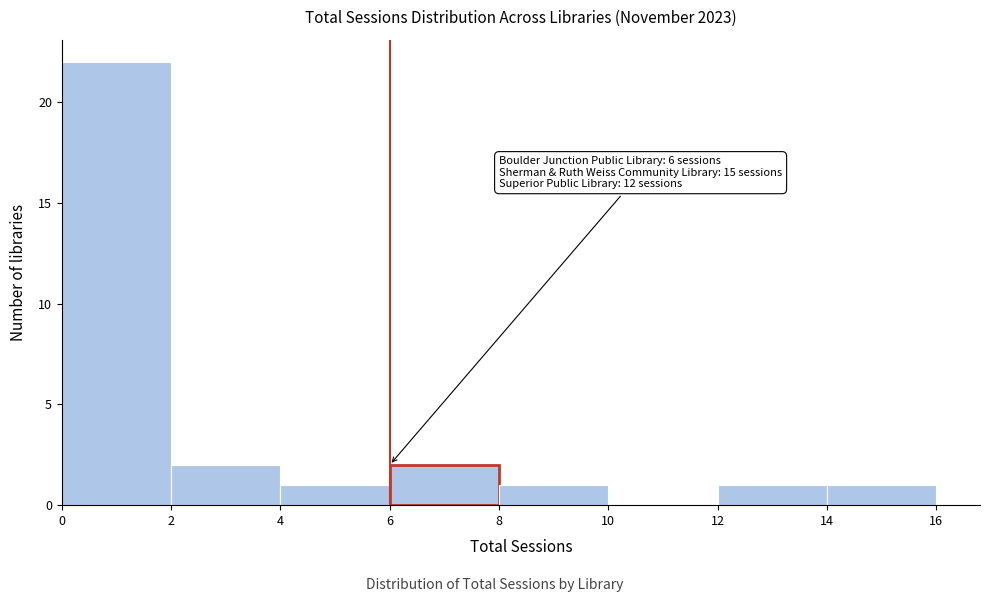

Which range on the x-axis has the tallest bar?

0 to 2